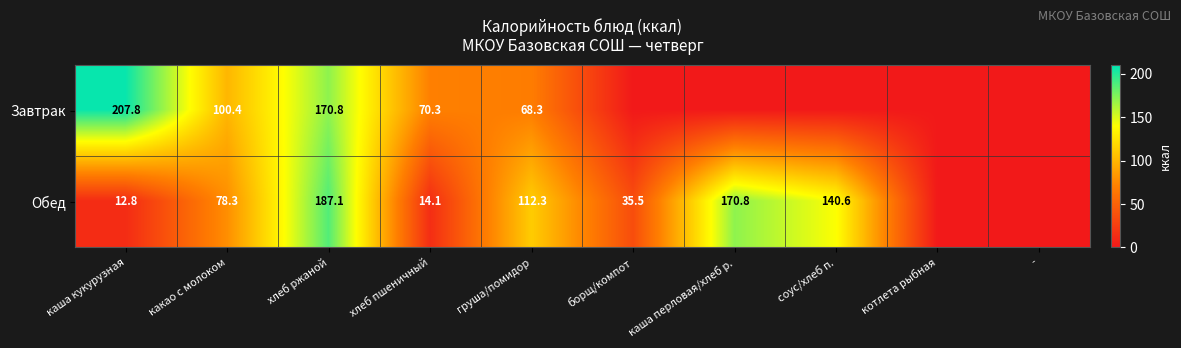

What is the difference between the Обед values at груша/помидор and хлеб ржаной?

74.8